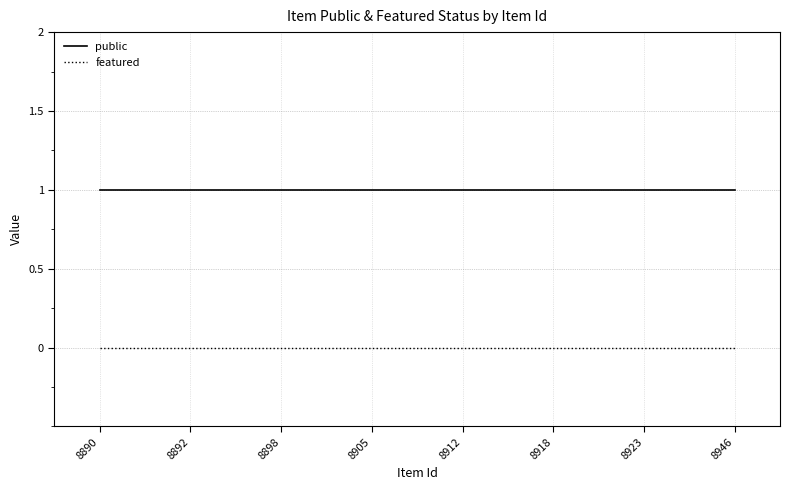

Rank the series by their maximum value, from highest to lowest.

public, featured